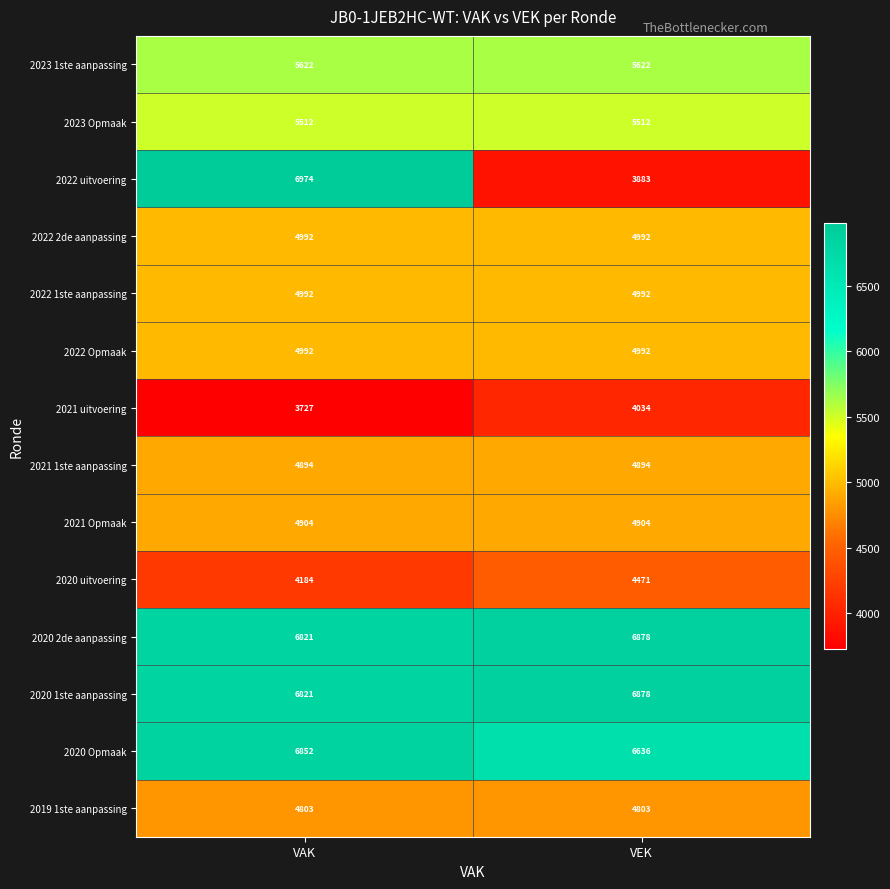

Where is 2021 uitvoering nearest to the value 3880?

VAK